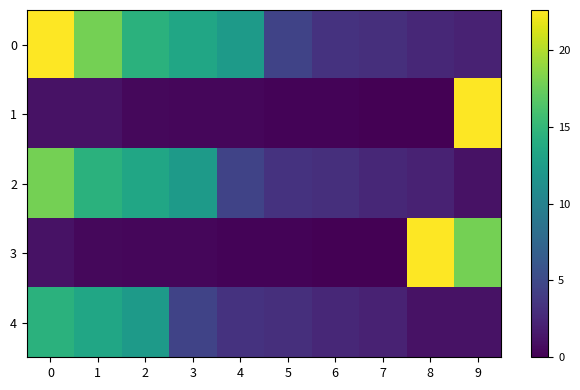

What is the difference between the highest and lowest values at 7?

3.0